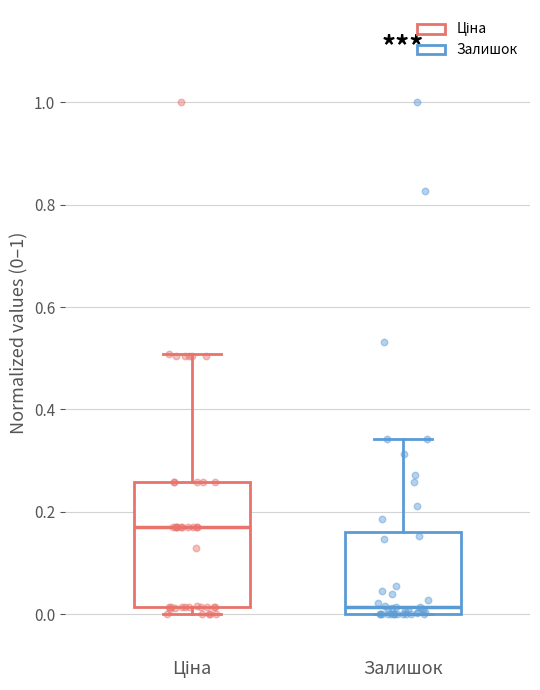

Comparing the boxes themselves (not the whiskers), which one is the tallest?

Ціна